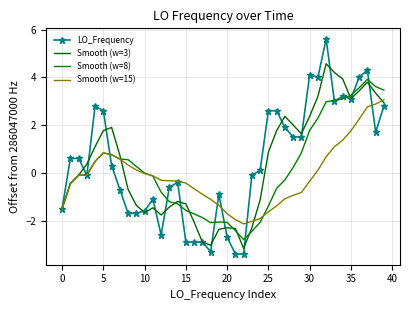

How many values in the Smooth (w=15) series are below 0?

25